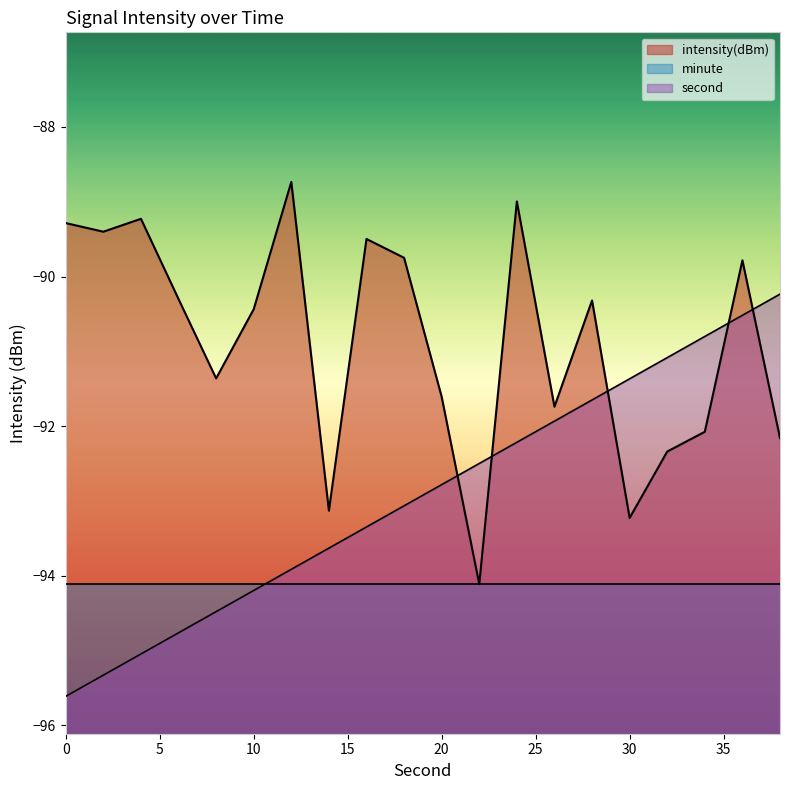

How many interior local valleys does the intensity(dBm) series have?

6